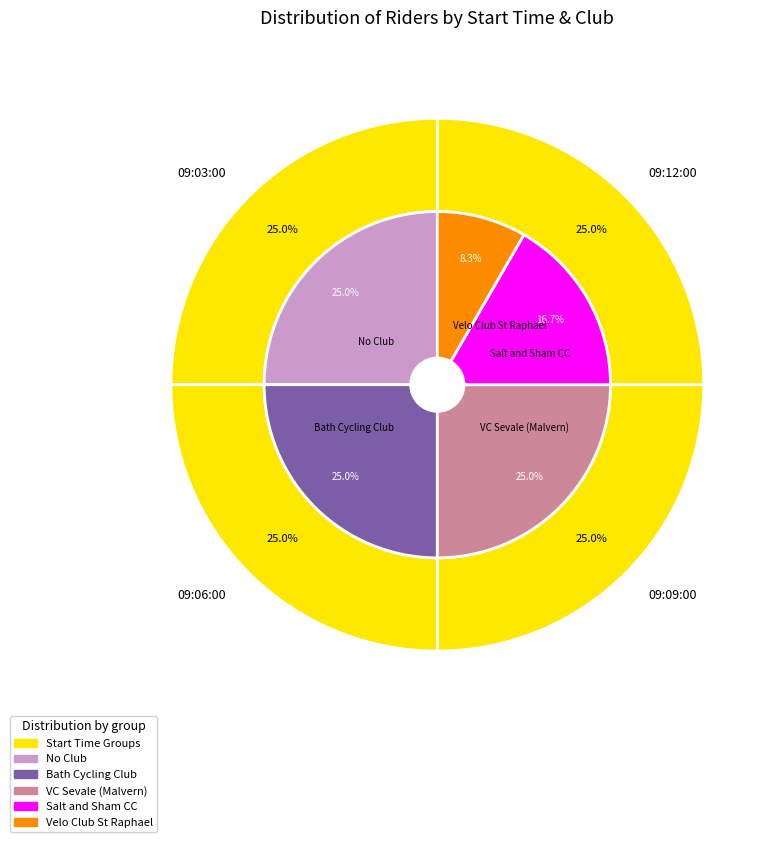

The 09:12:00 (Jason Streather) slice represents 3% of the pie. True or false?

False